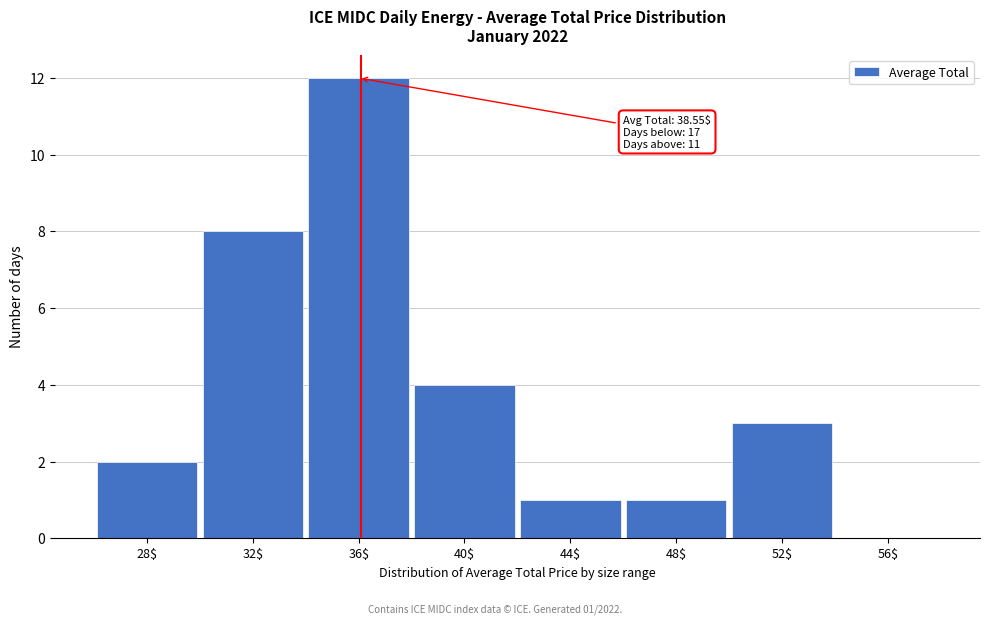

Is it true that the value at 32$ is 8?

True